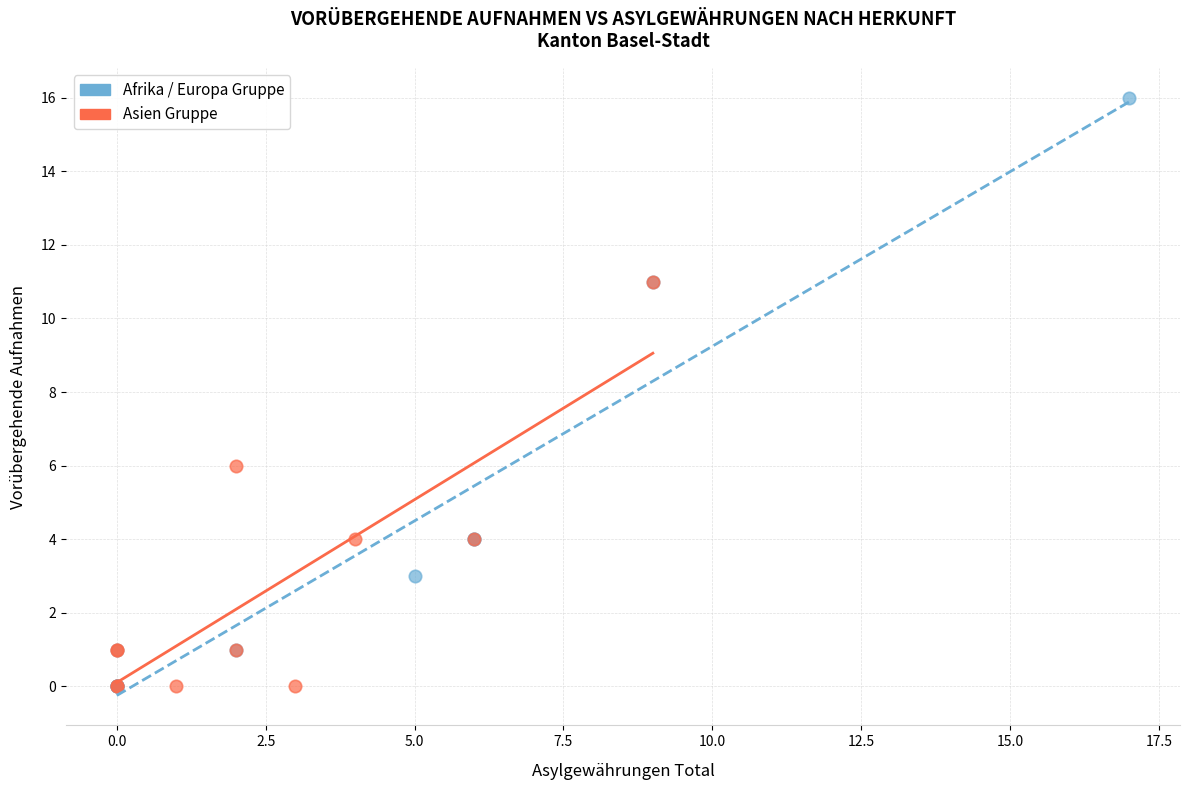

Which series contains the highest Y value?

Afrika / Europa Gruppe